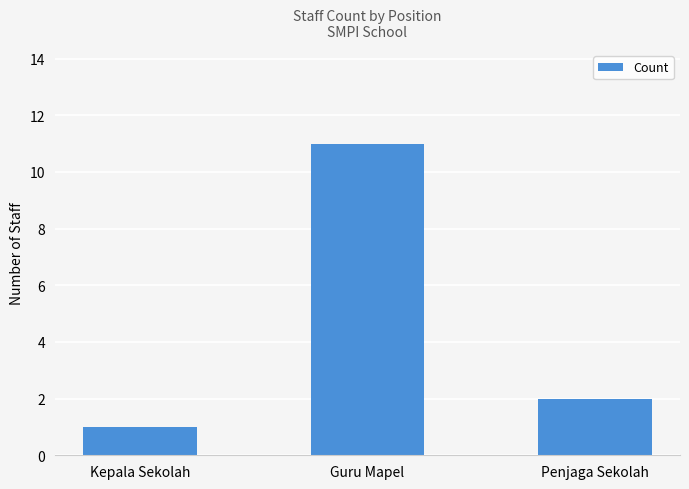

Rank the categories by value from highest to lowest.

Guru Mapel, Penjaga Sekolah, Kepala Sekolah